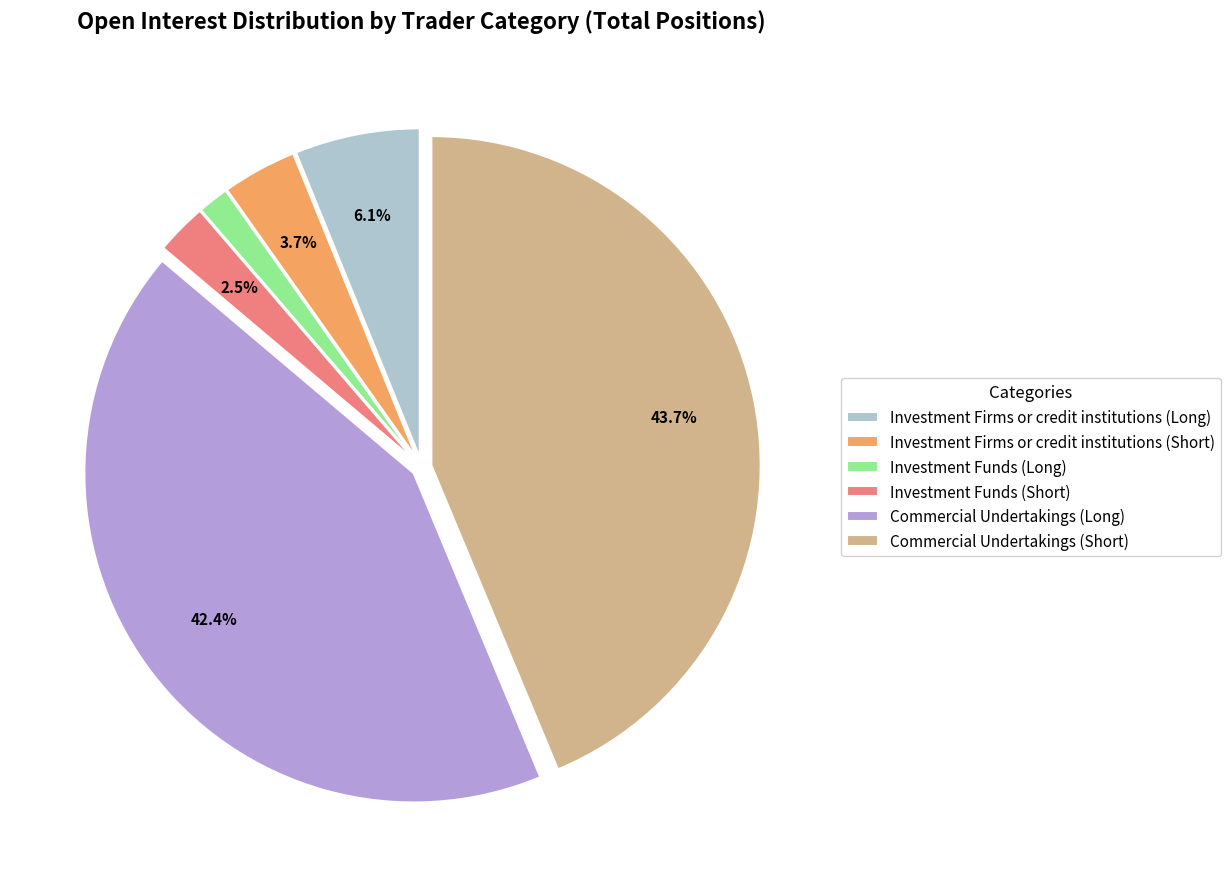

To the nearest percent, what is the difference between the largest and smallest slice percentages?

42%